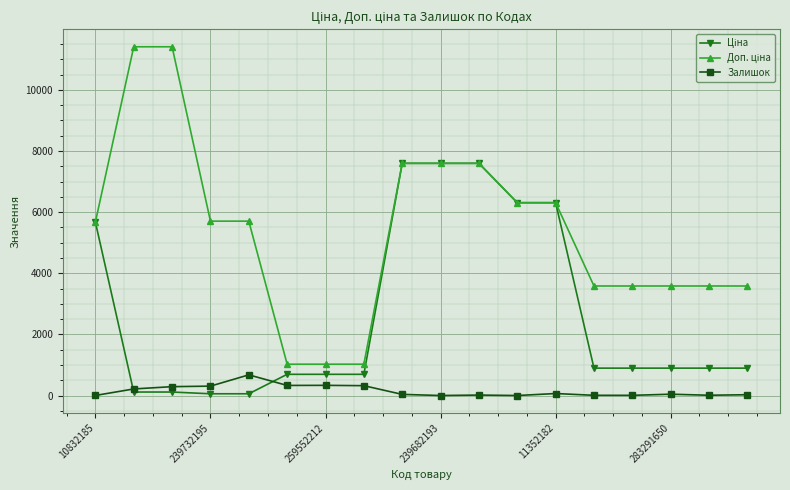

What is the maximum value shown in the chart?

11410.0